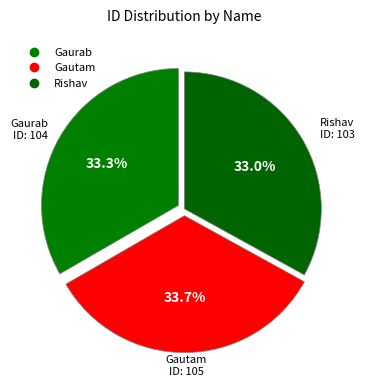

How many slices are in this pie chart?

3